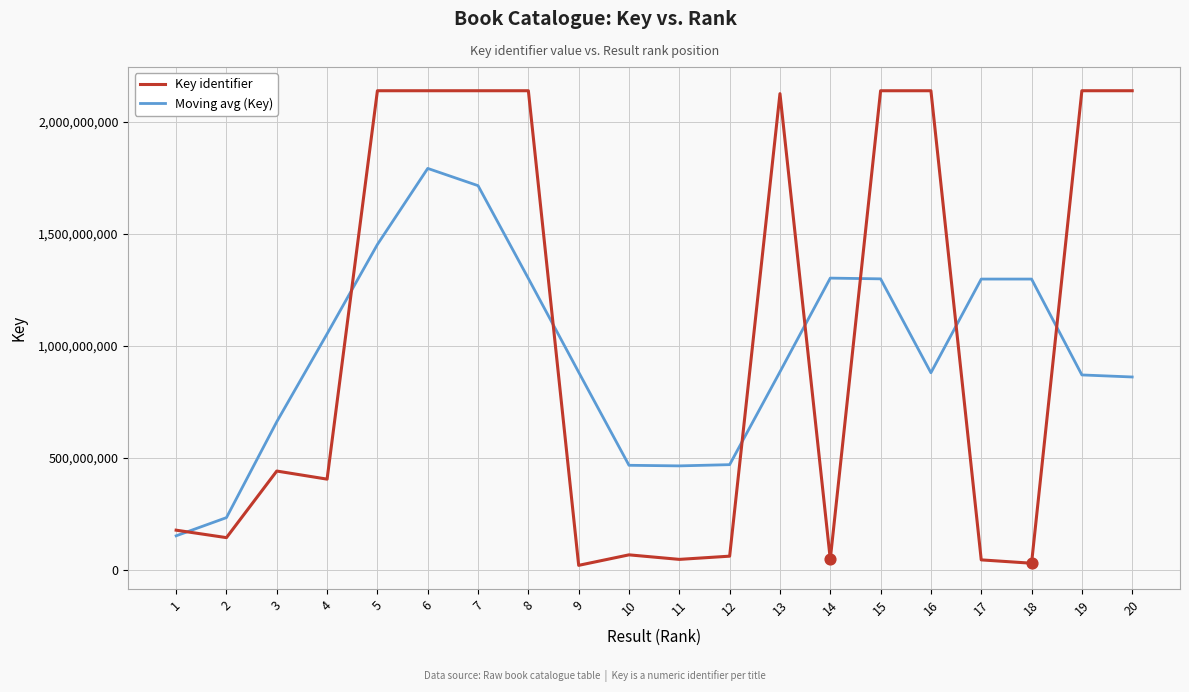

At which category is the sum across all series the highest?

6